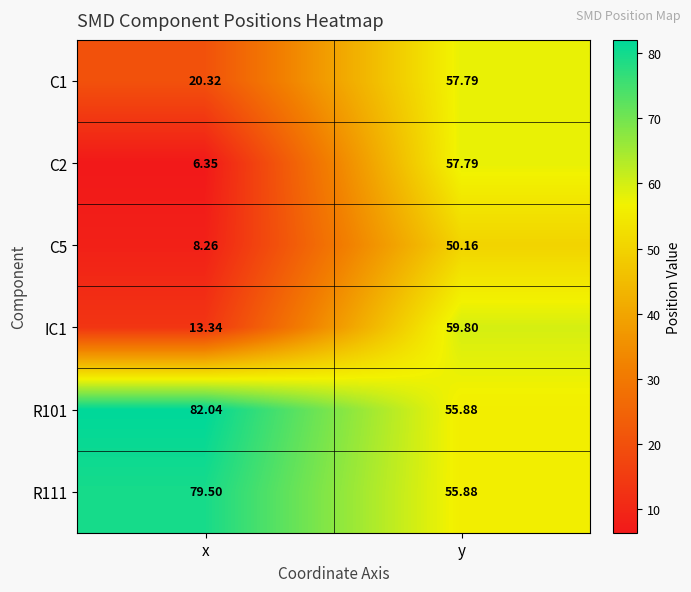

At which label does R111 reach its peak?

x